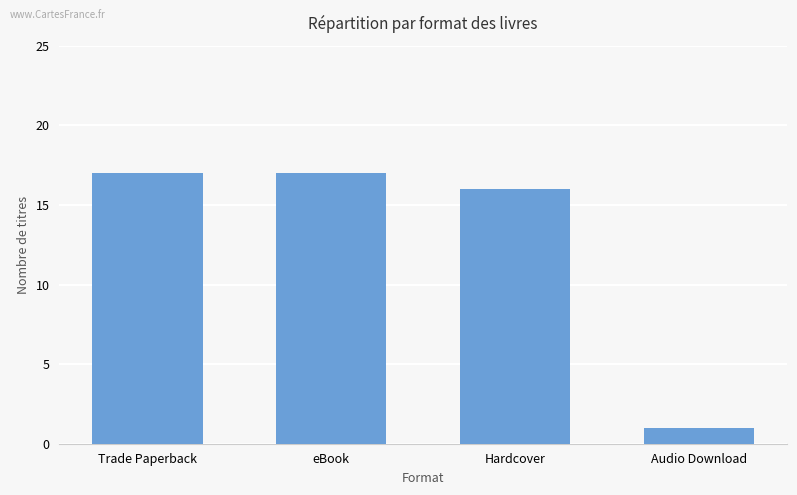

What is the minimum value shown in the chart?

1